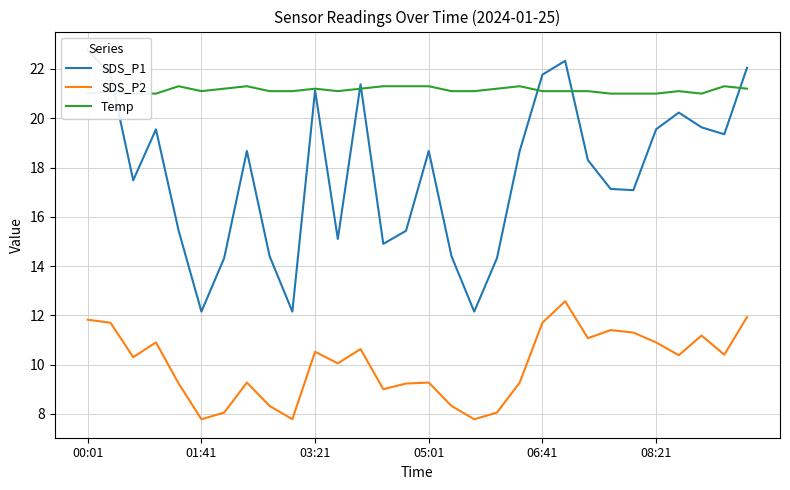

The value of SDS_P2 at 01:41 is 7.8. True or false?

True